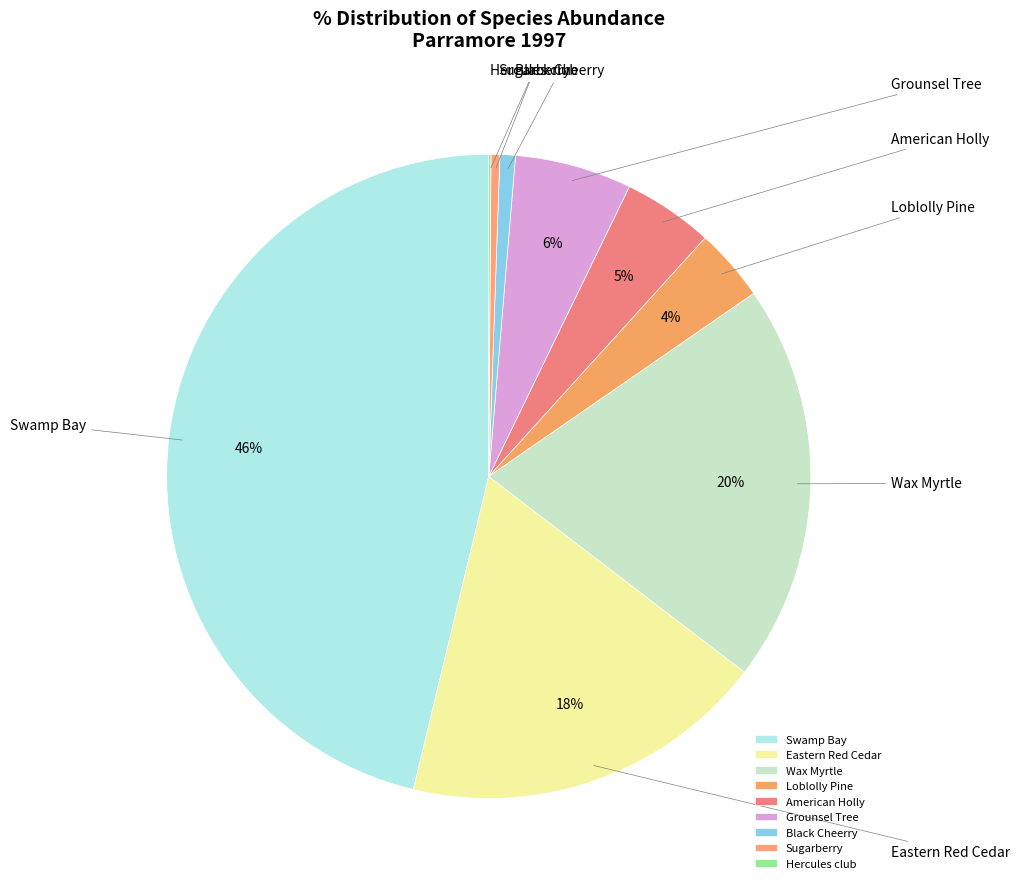

Count the number of slices in the pie.

9